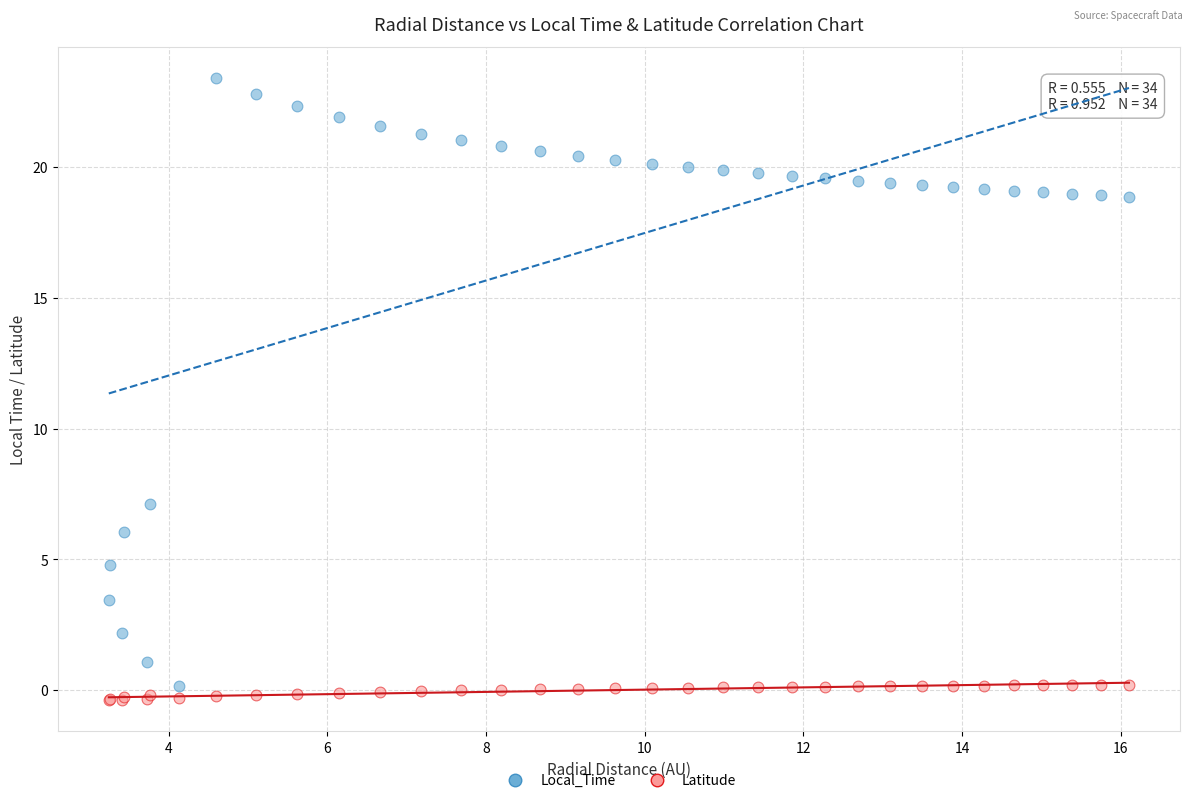

Which series reaches the maximum Y coordinate?

Local_Time